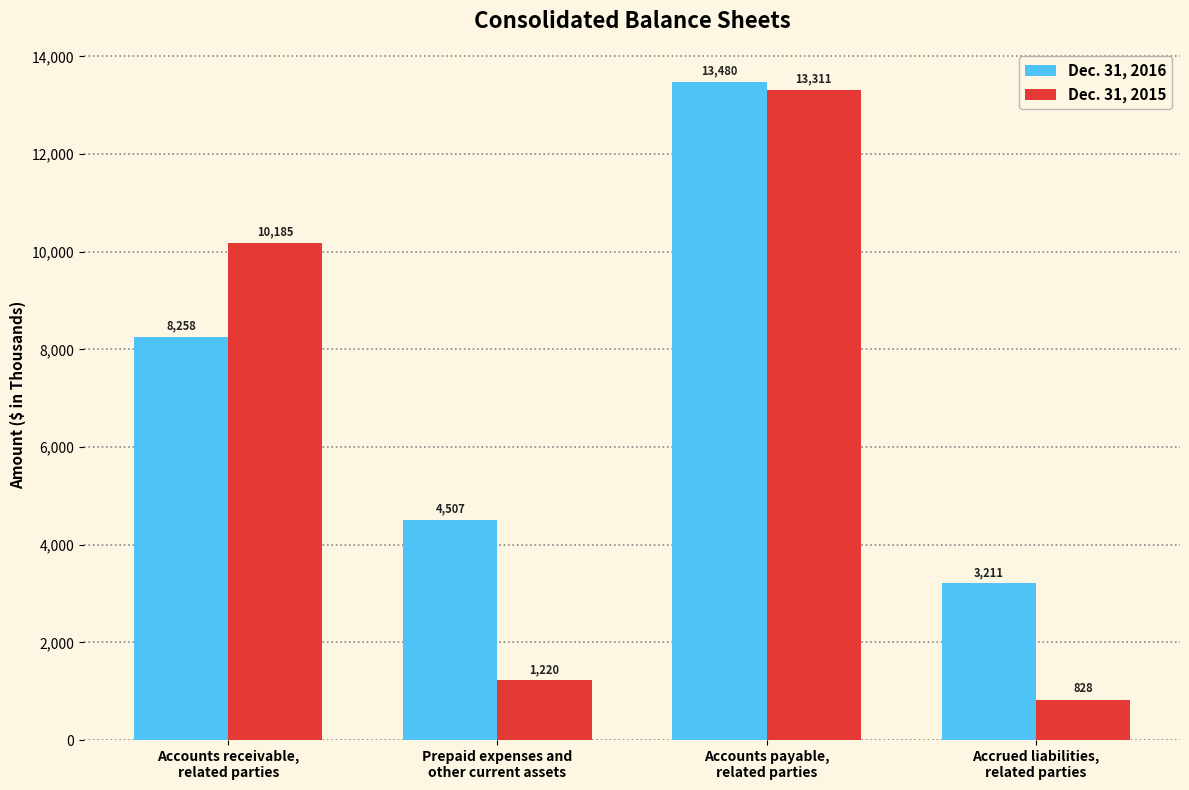

Which series has the largest range (max minus min)?

Dec. 31, 2015